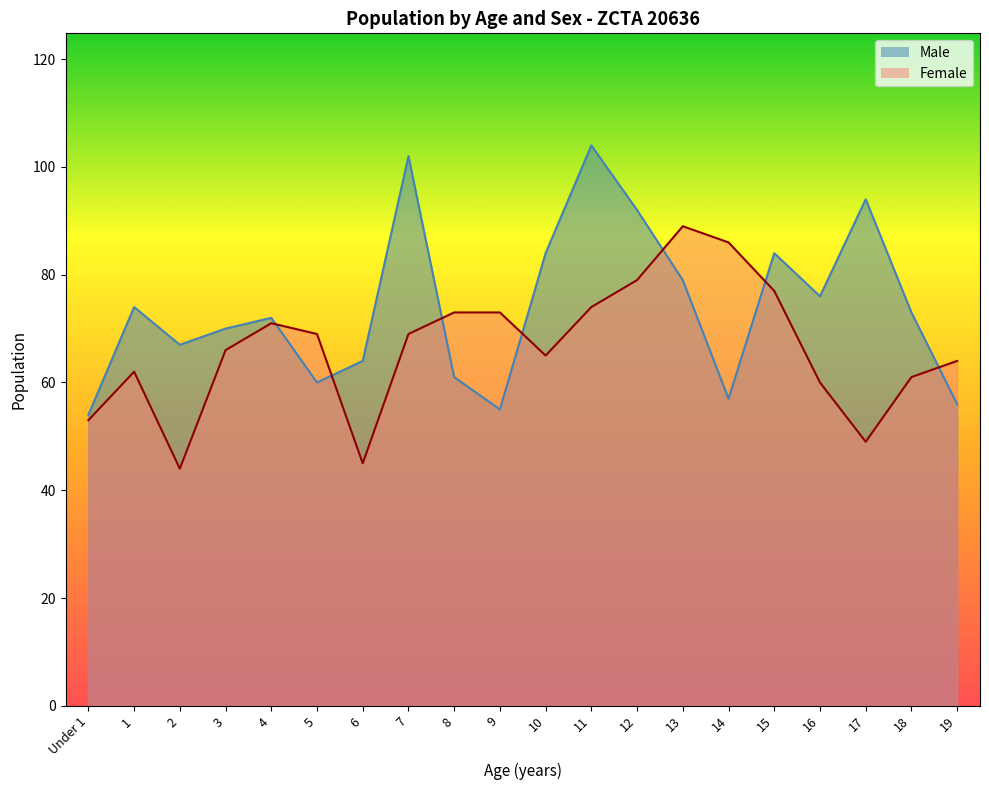

Where is Male nearest to the value 79?

13